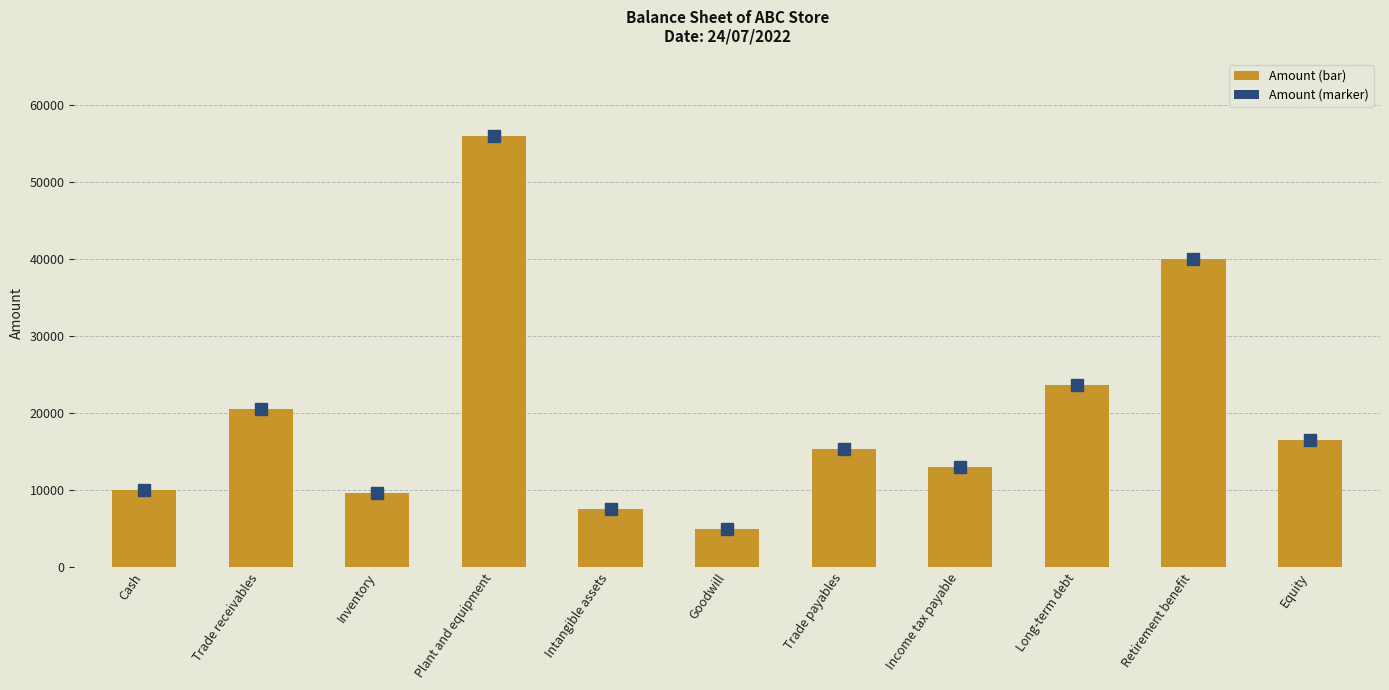

The chart shows a value of 13000 at Income tax payable. True or false?

True